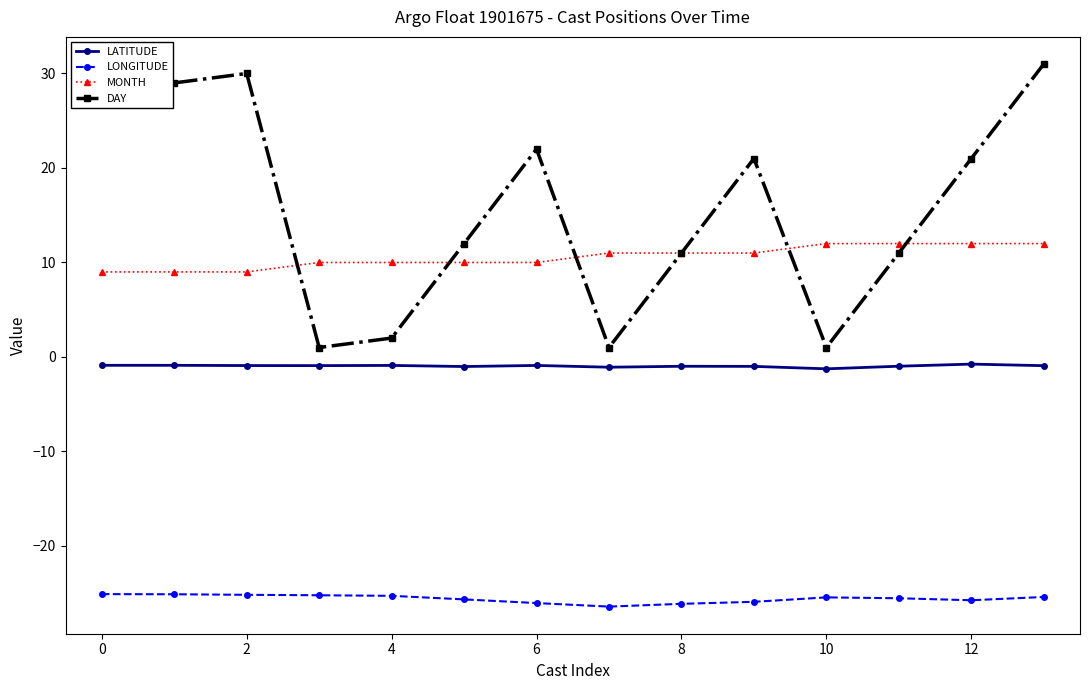

Which series has the largest total across all categories?

DAY